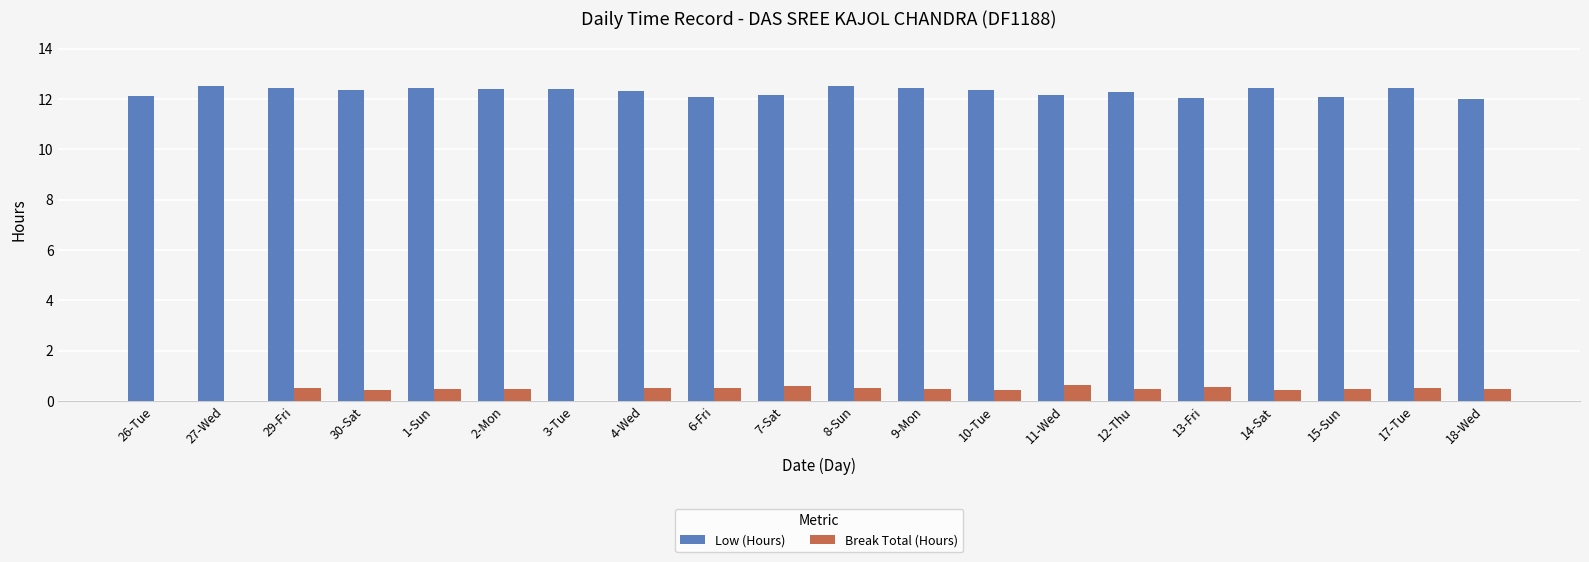

The value of Break Total (Hours) at 15-Sun is 0.5. True or false?

True